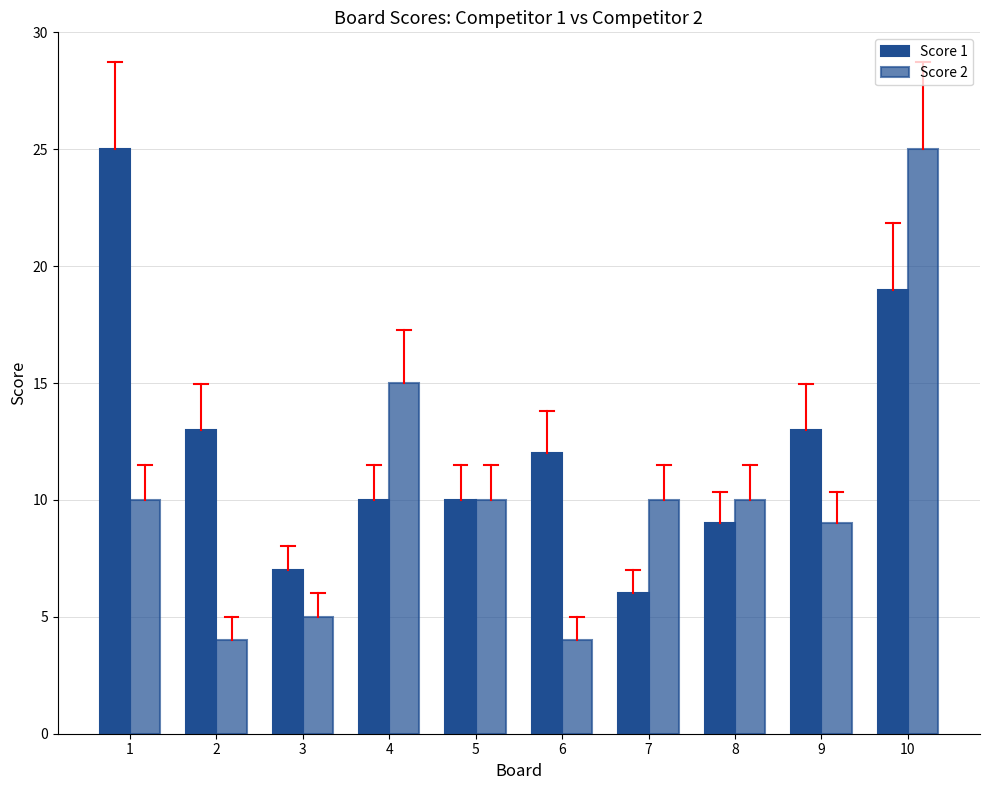

Which series has the largest total across all categories?

Score 1